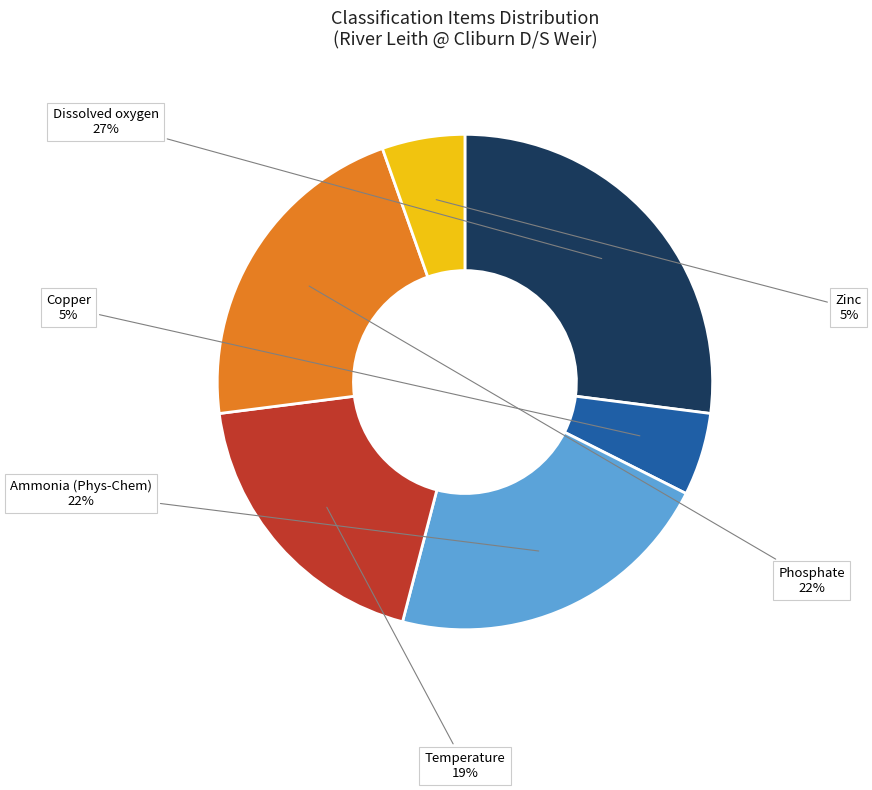

The Ammonia (Phys-Chem) slice represents 22% of the pie. True or false?

True